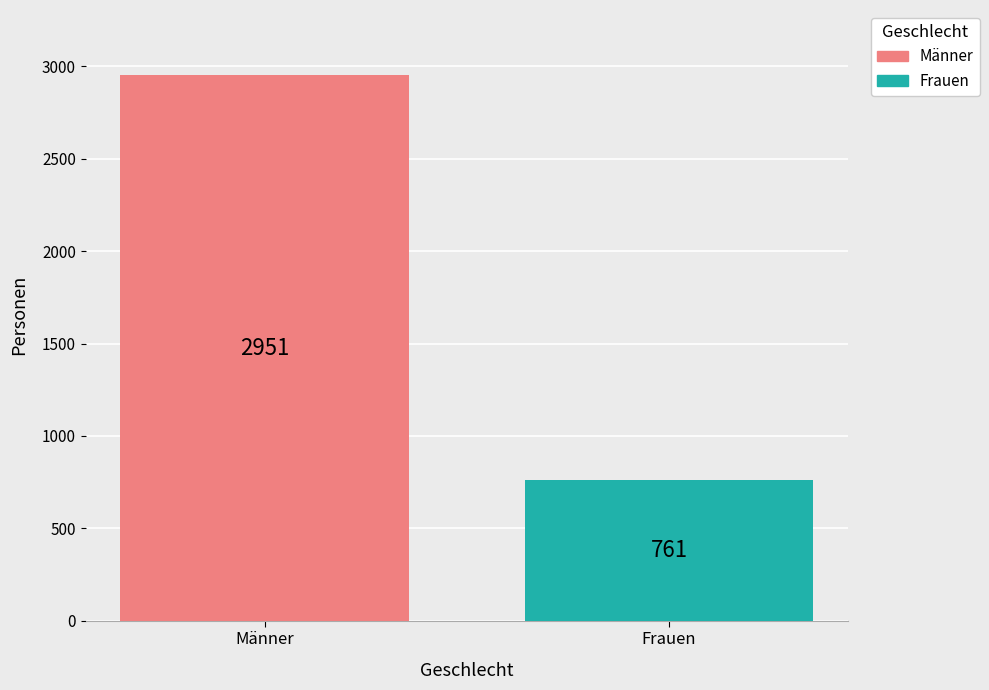

What is the minimum value for Männer?

2951